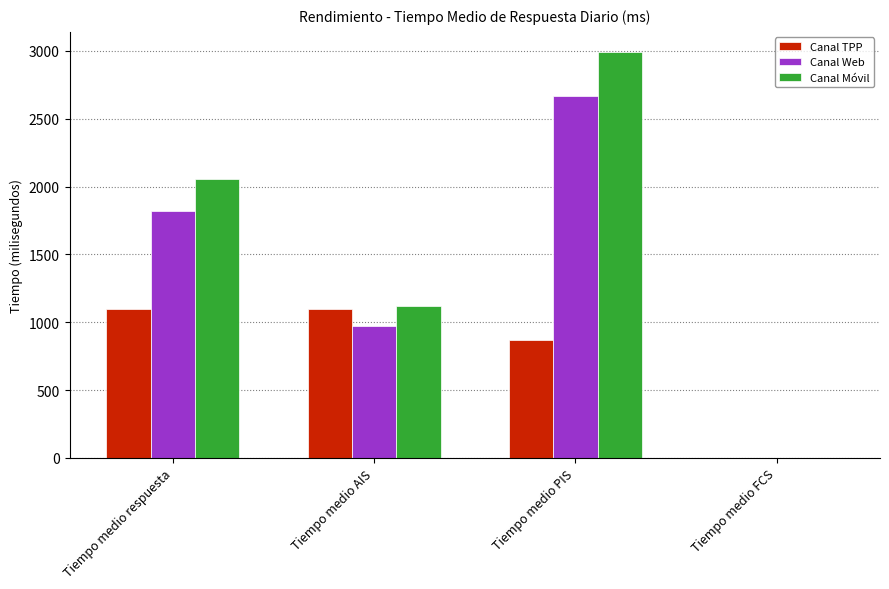

What are all the series names shown in the legend?

Canal TPP, Canal Web, Canal Móvil